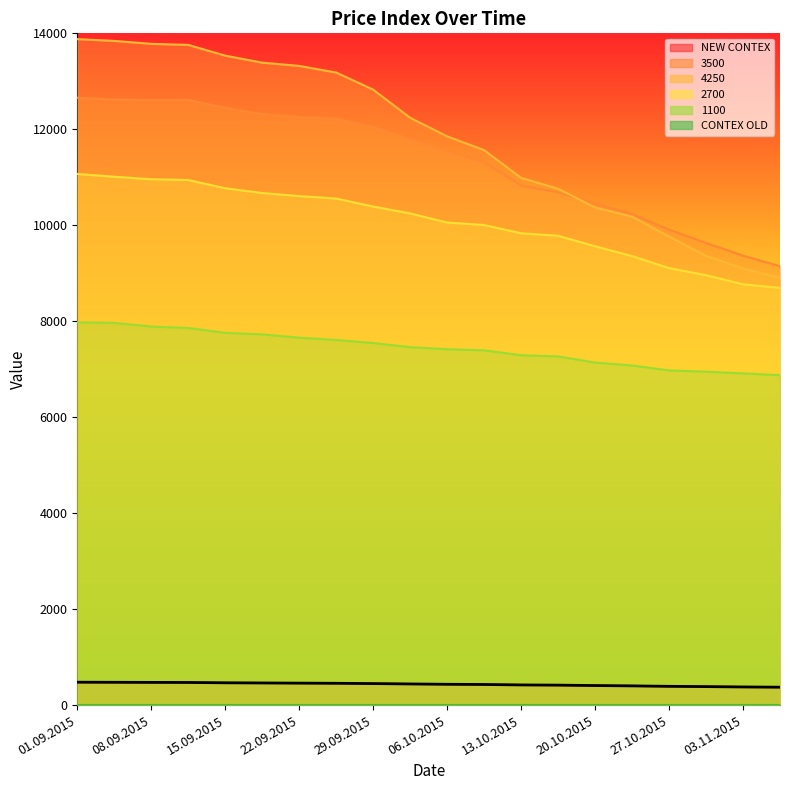

Which series has the largest total across all categories?

4250